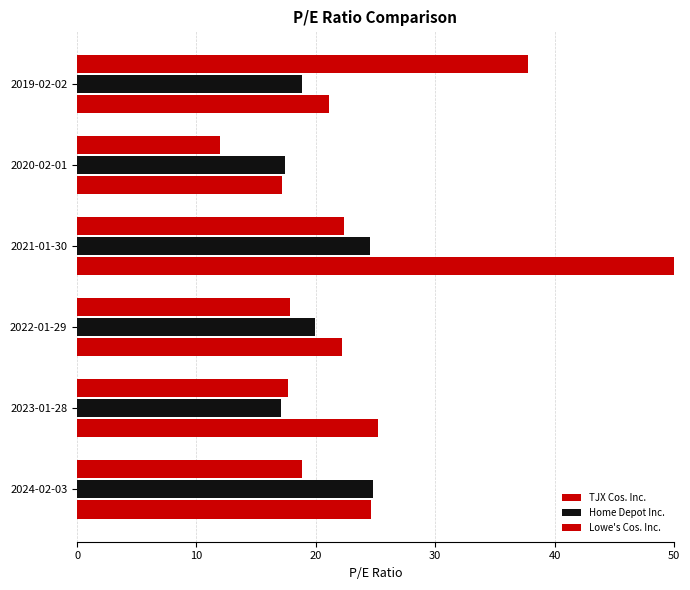

How many values in the TJX Cos. Inc. series exceed 24?

3